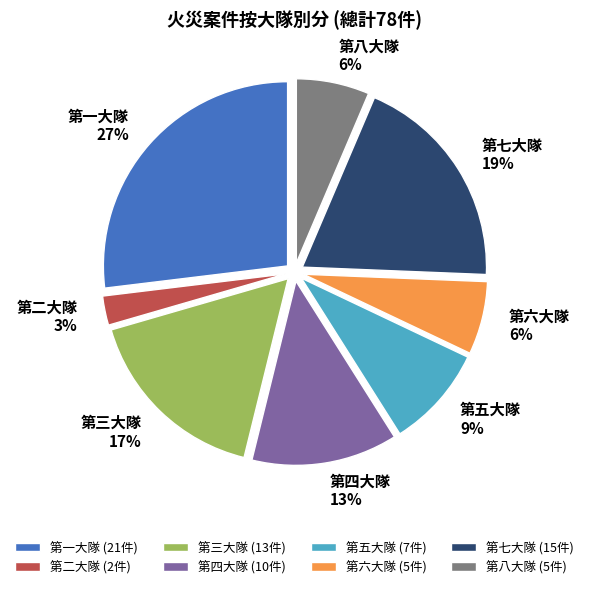

To the nearest percent, what is the difference between the largest and smallest slice percentages?

24%